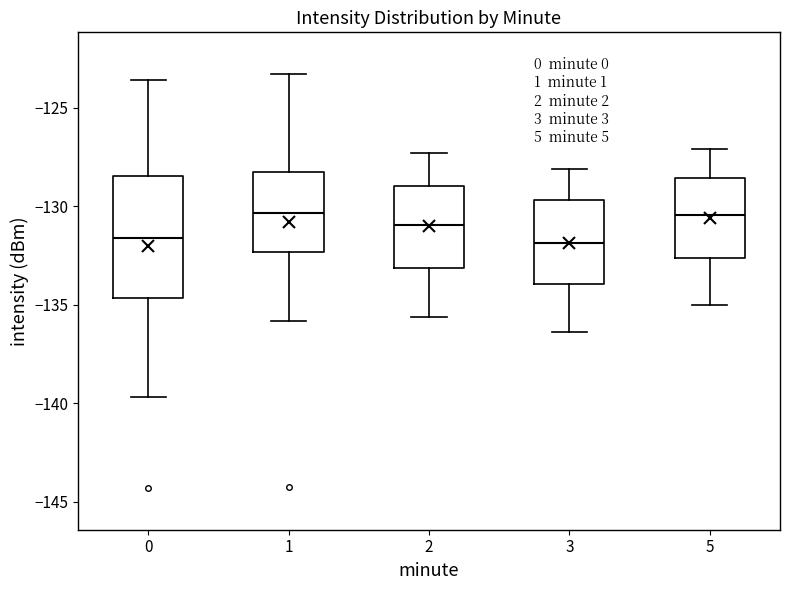

Where does the upper whisker of the box at x = 2 end on the y-axis? The values are not printed on the chart, so give them approximately, as read against the axis.

-127.5